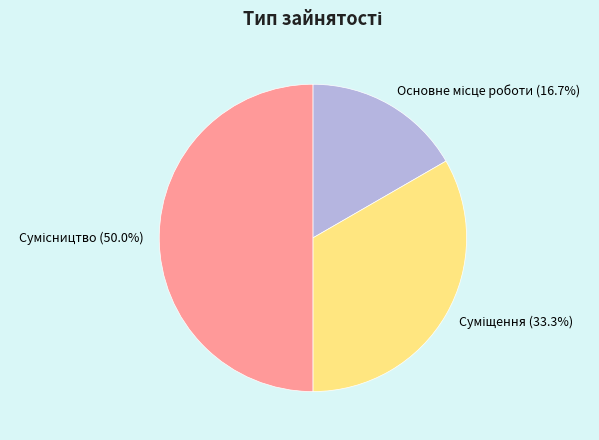

To the nearest percent, what is the difference between the largest and smallest slice percentages?

33%